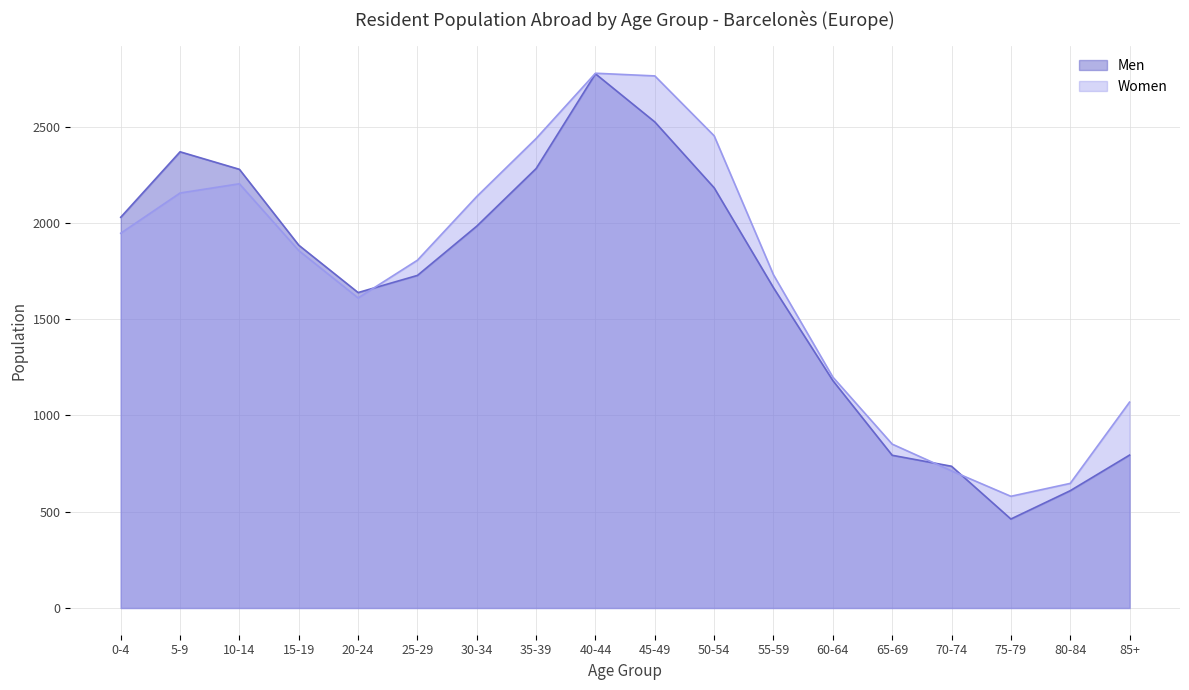

At which label does Men reach its peak?

40-44